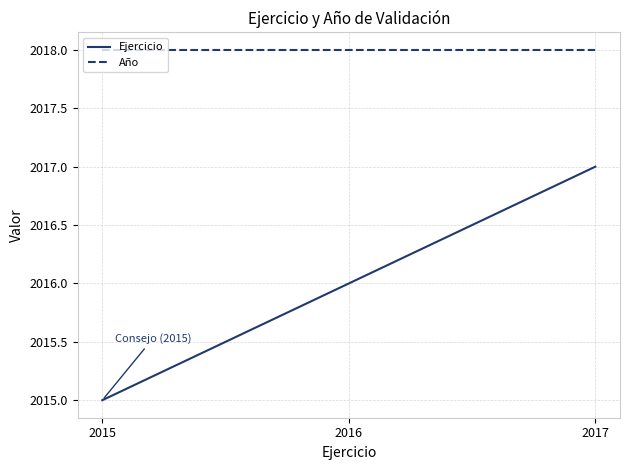

Reading right to left, extract all data points from this chart.

Ejercicio: 2017	2016	2015
Año: 2018	2018	2018